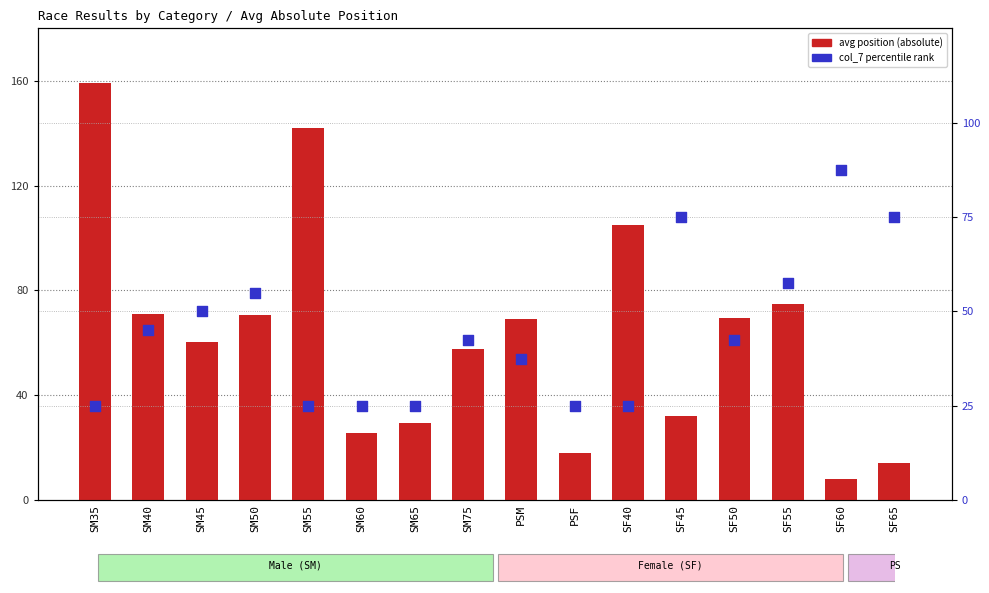

Which series contains the lowest Y value?

avg position (absolute)